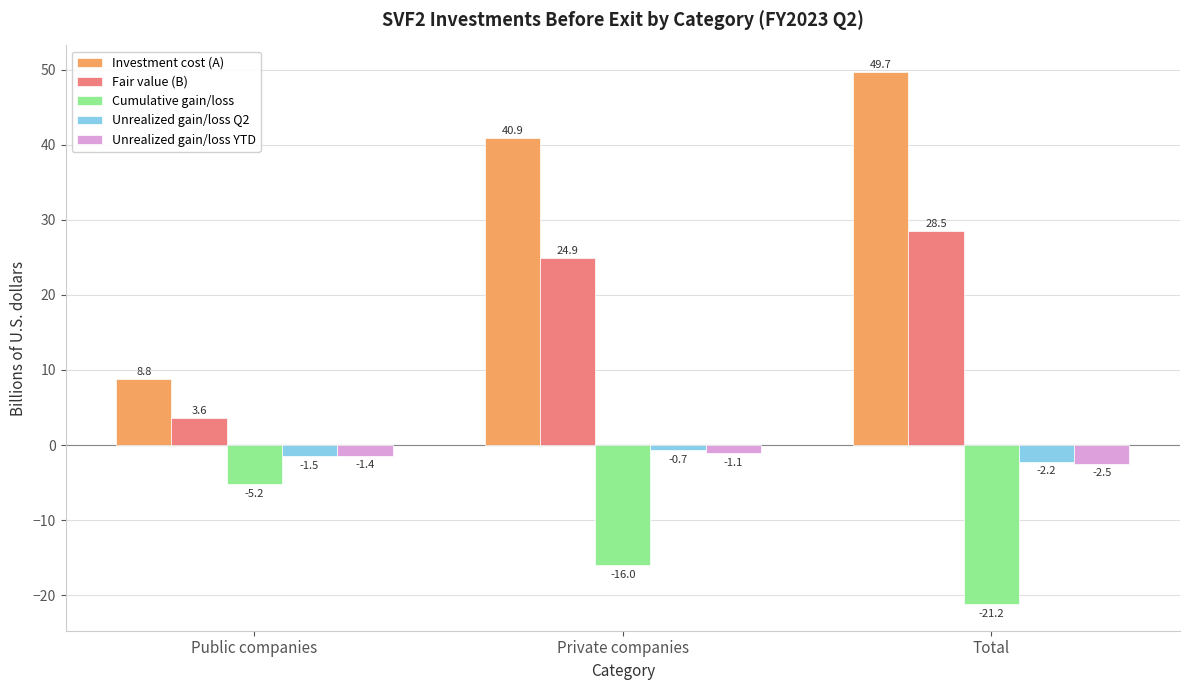

What is the spread (max minus min) of values at Total?

70.9